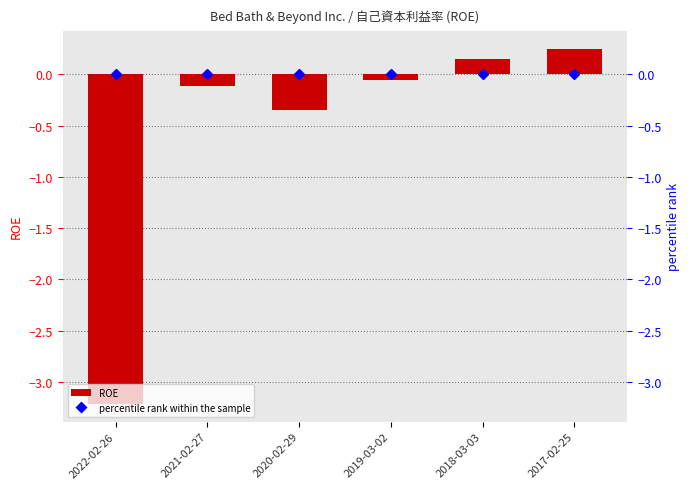

Rank the categories by value from highest to lowest.

2017-02-25, 2018-03-03, 2019-03-02, 2021-02-27, 2020-02-29, 2022-02-26